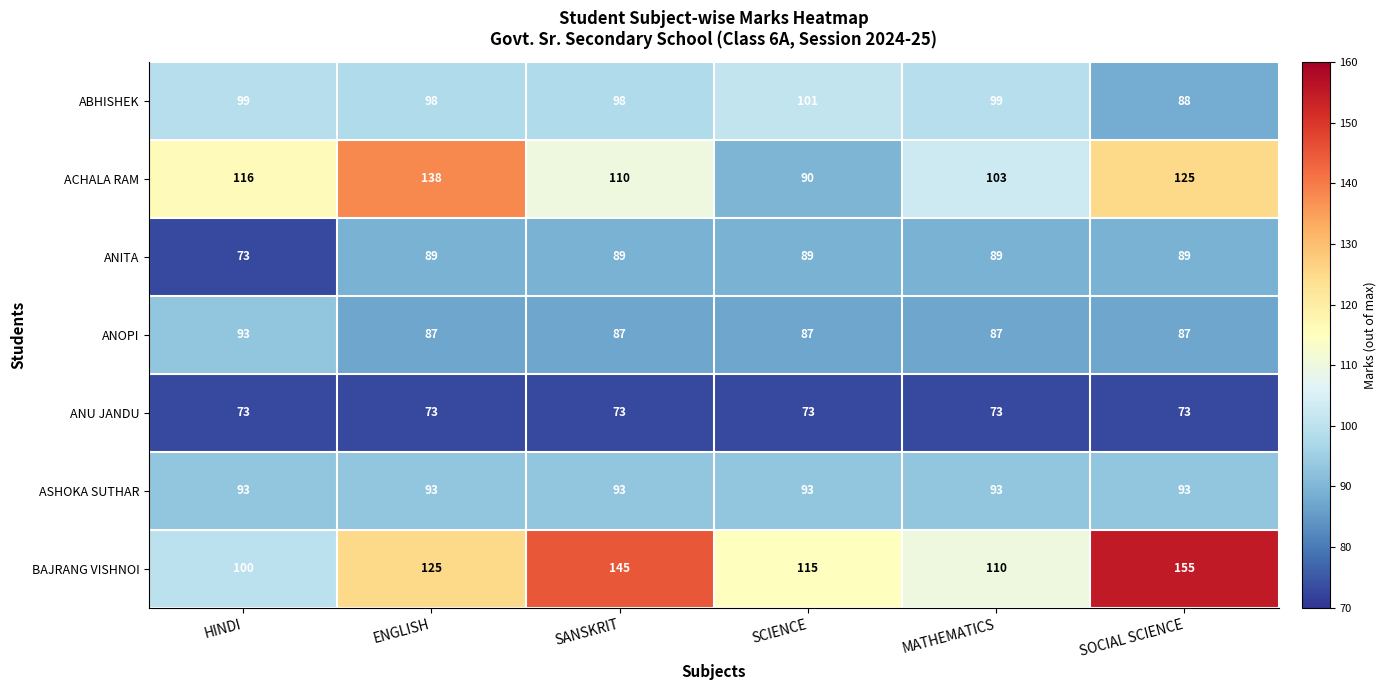

At how many categories does at least one series exceed 98?

6